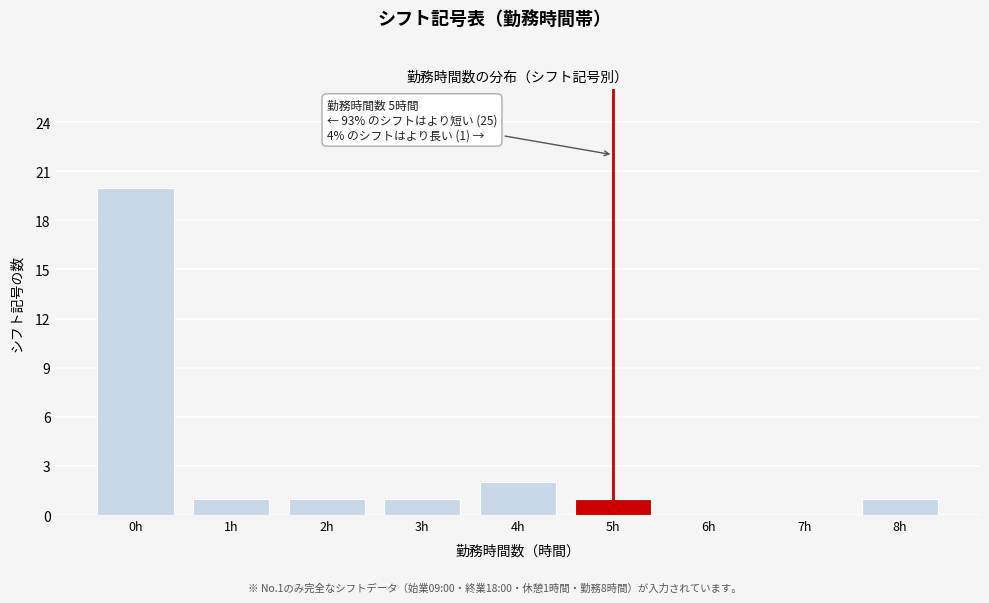

Reading right to left, extract all data points from this chart.

8h=1	7h=0	6h=0	5h=1	4h=2	3h=1	2h=1	1h=1	0h=20